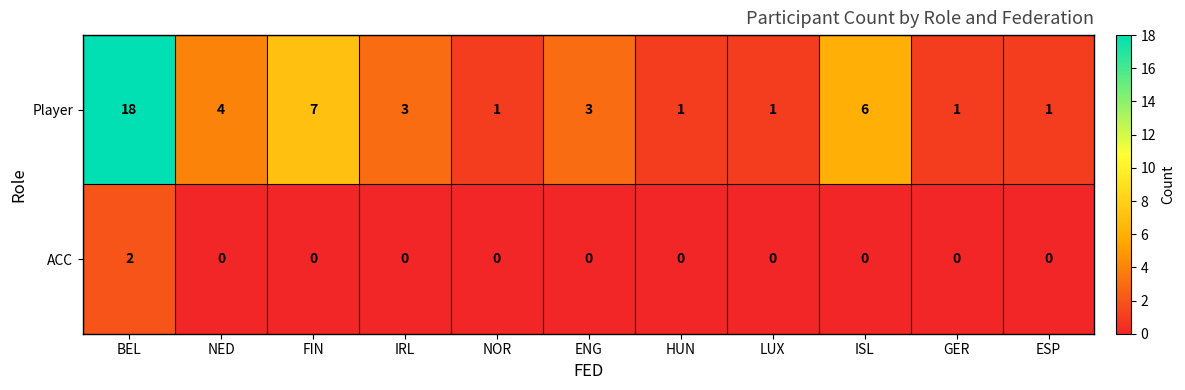

How many data points does each series have?

11